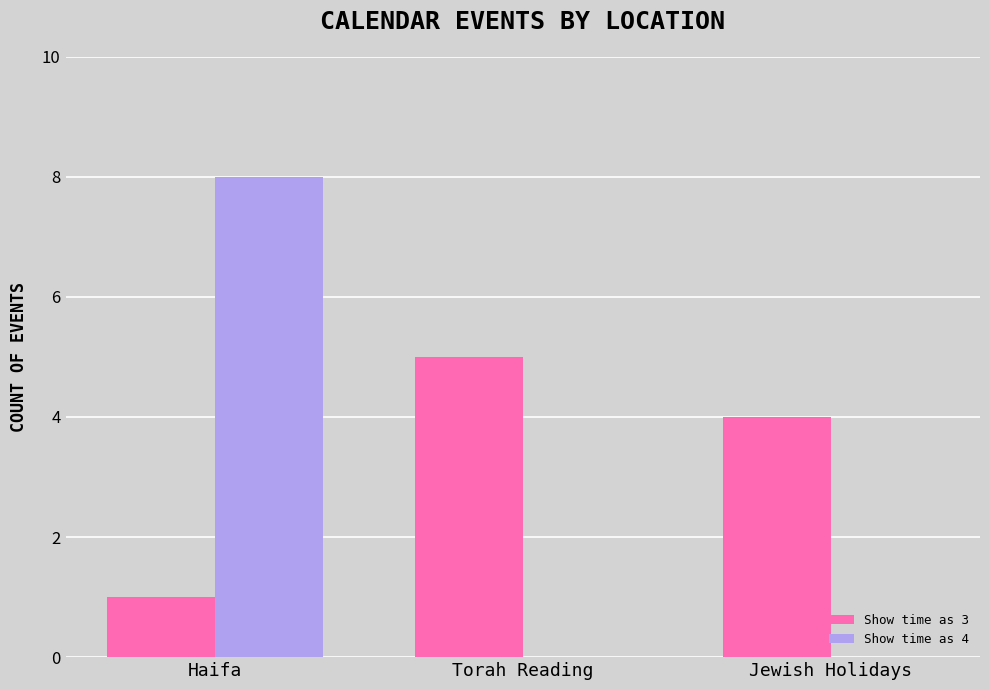

What is the total value across all series at Torah Reading?

5